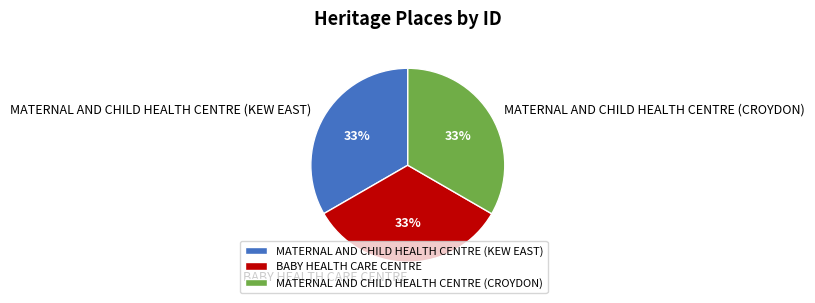

Do BABY HEALTH CARE CENTRE and MATERNAL AND CHILD HEALTH CENTRE (CROYDON) together represent more than half of the pie?

Yes